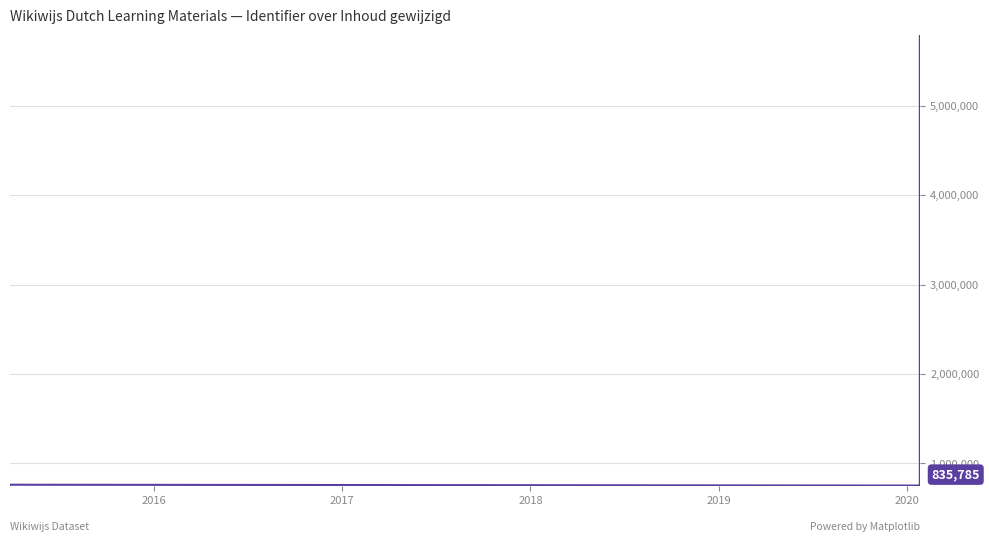

At which label does the data first exceed 835785?

2019